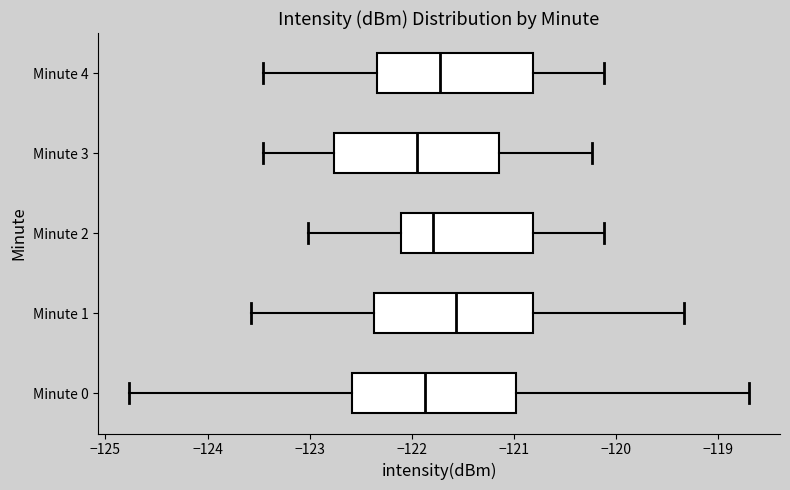

Where does the right whisker of the box for Minute 0 end on the x-axis? The values are not printed on the chart, so give them approximately, as read against the axis.

-118.7